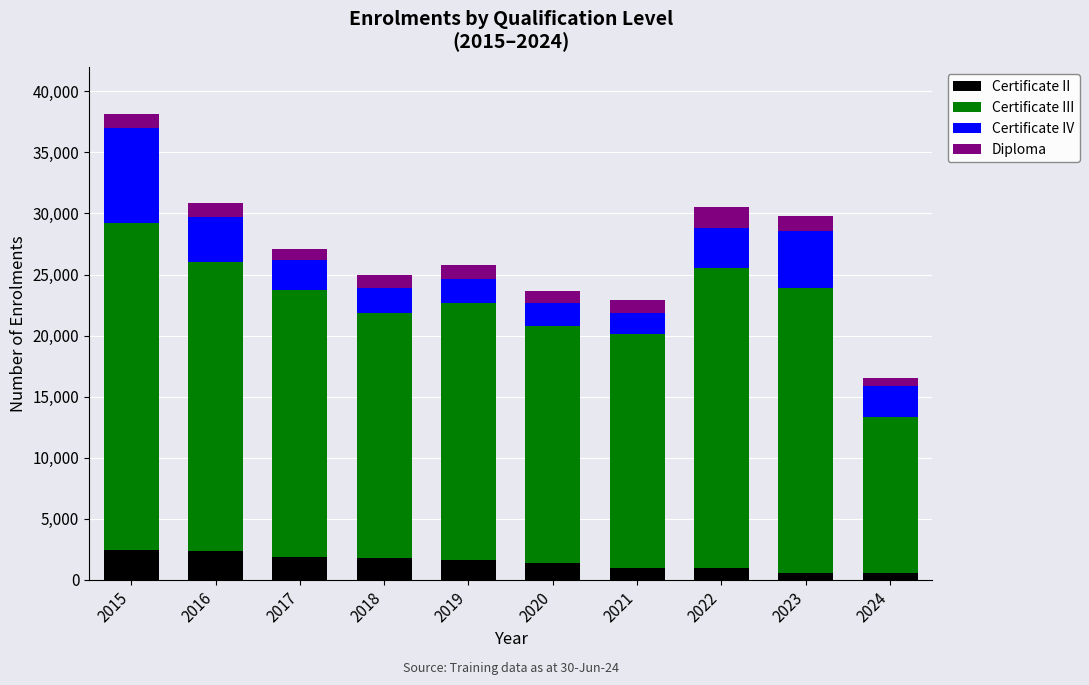

At which category is the sum across all series the highest?

2015